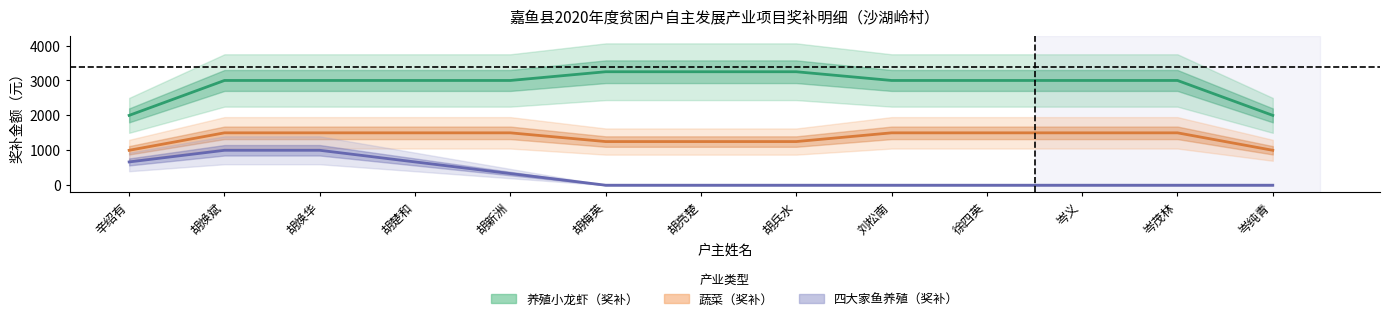

Which series changed the most between 胡焕华 and 岑纯青?

四大家鱼养殖